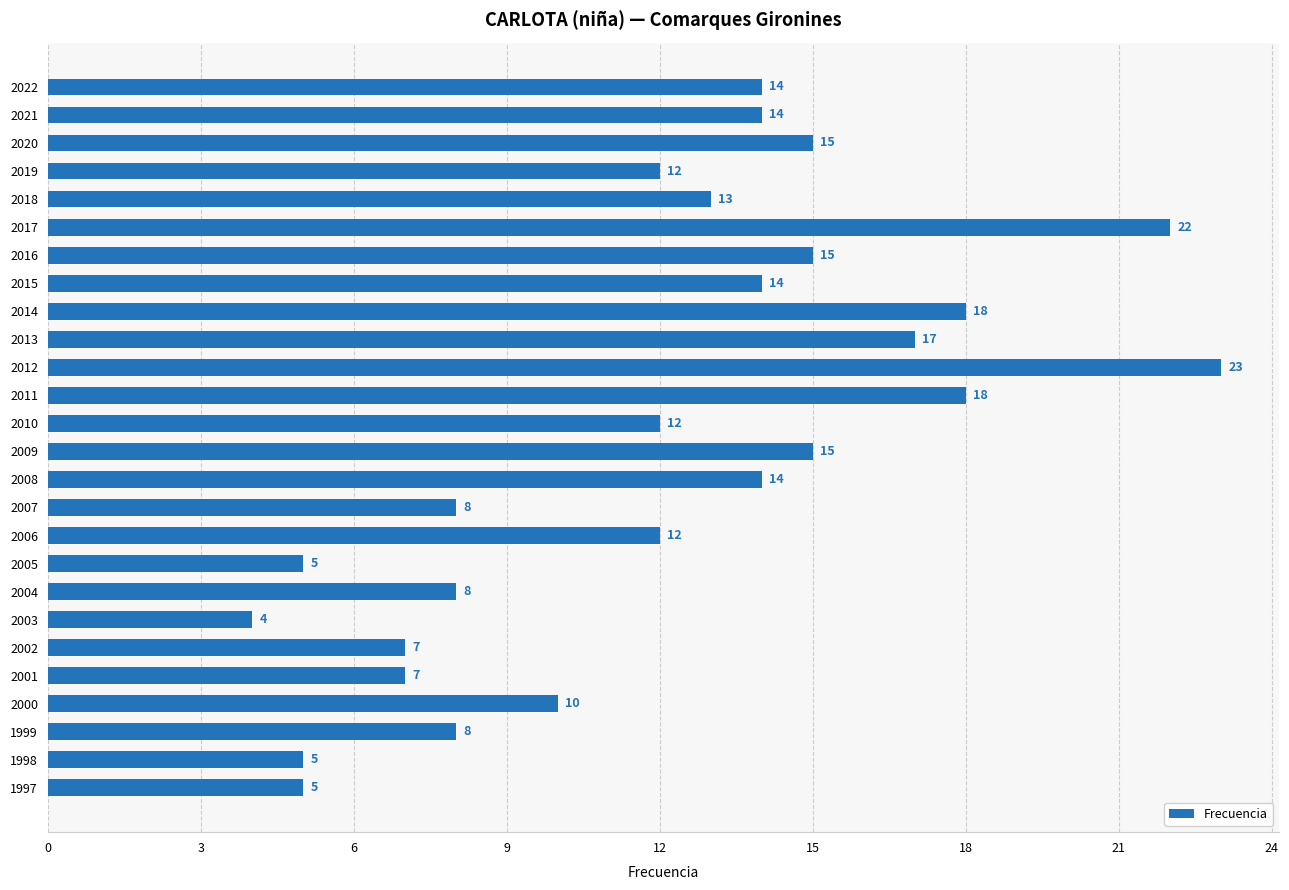

Does the chart contain stacked bars?

No